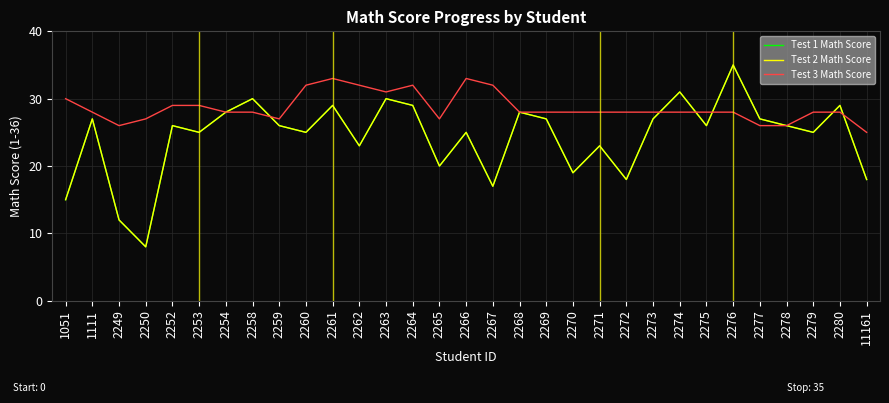

Which category has the lowest value in the Test 1 Math Score series?

2250